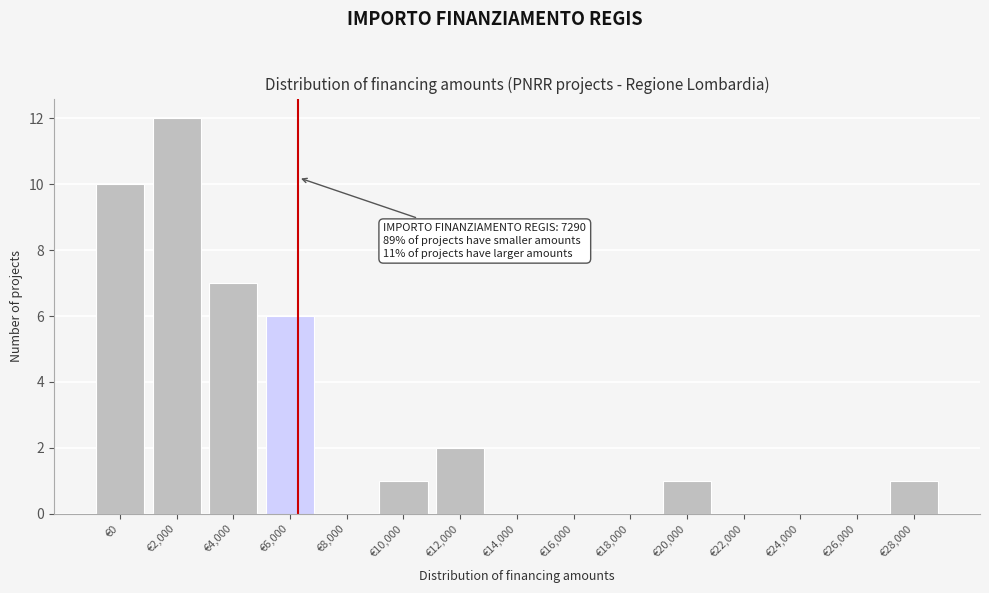

Reading right to left, what are all the values shown in this chart?

€28,000=1	€26,000=0	€24,000=0	€22,000=0	€20,000=1	€18,000=0	€16,000=0	€14,000=0	€12,000=2	€10,000=1	€8,000=0	€6,000=6	€4,000=7	€2,000=12	€0=10